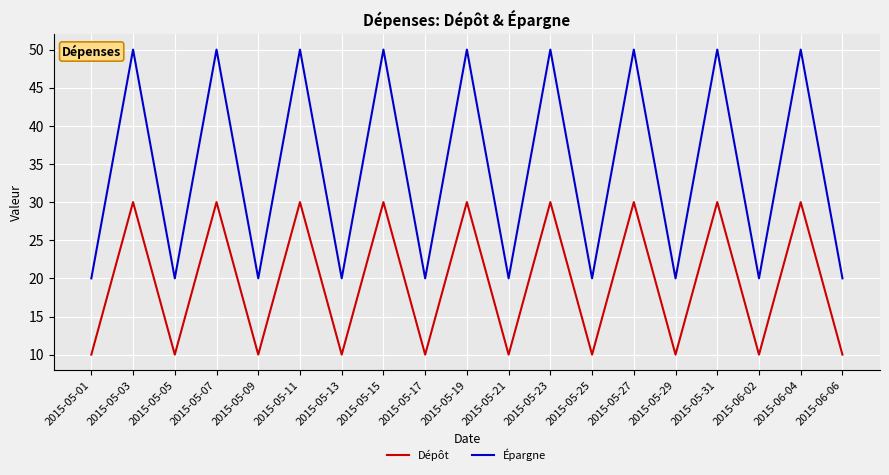

Is it true that Épargne equals 90 at 2015-05-27?

False